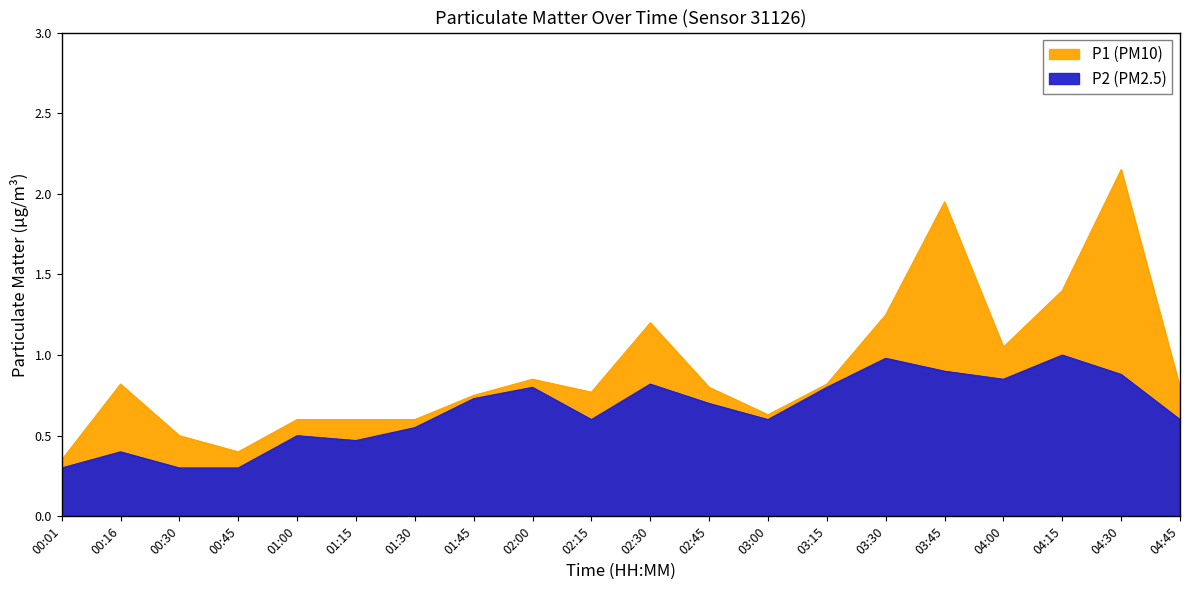

Which has a higher value, 00:45 or 00:16?

00:16